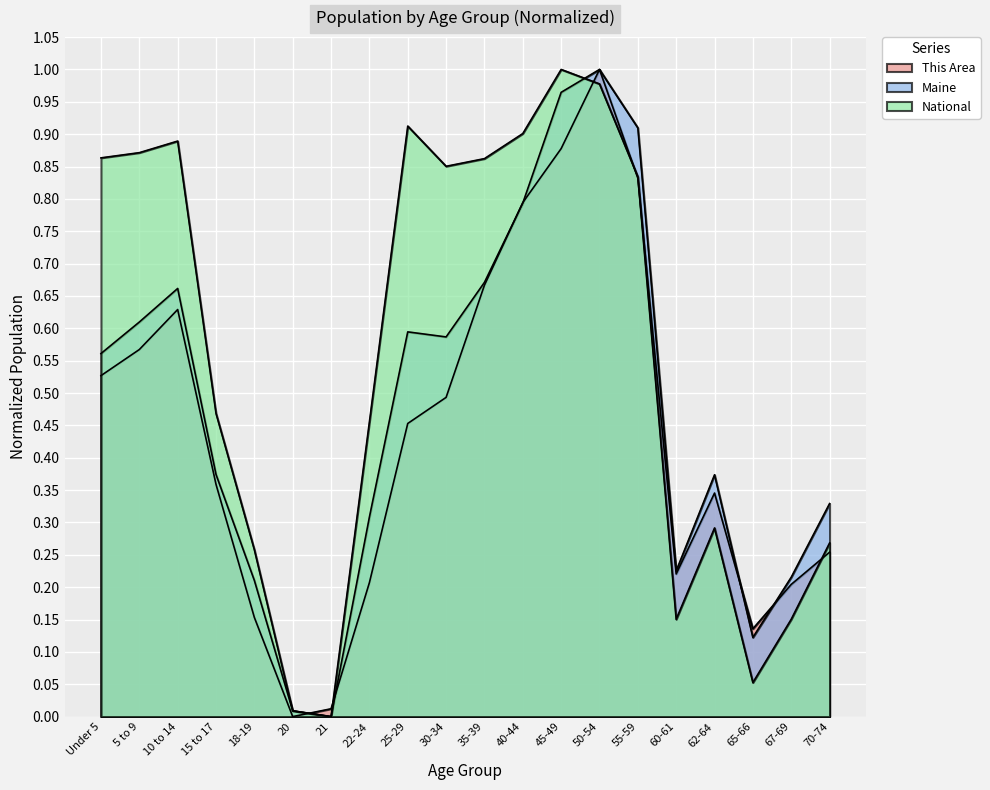

Which series has the widest spread of values?

This Area